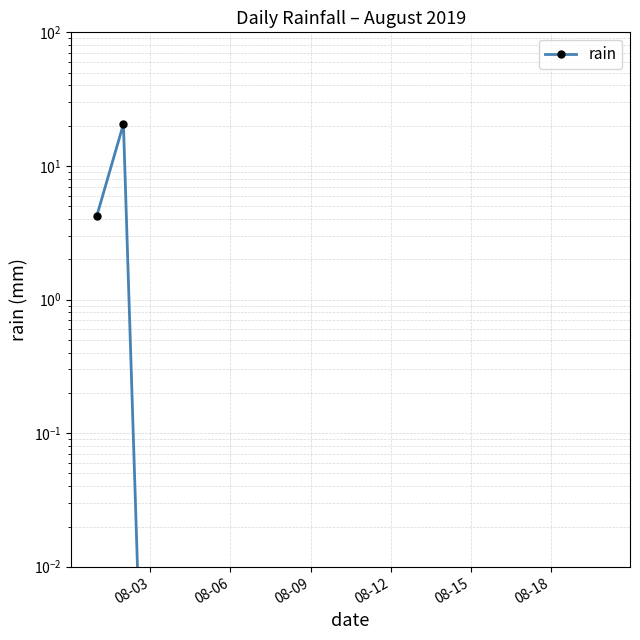

How many points are higher than both their immediate neighbors (excluding endpoints)?

1